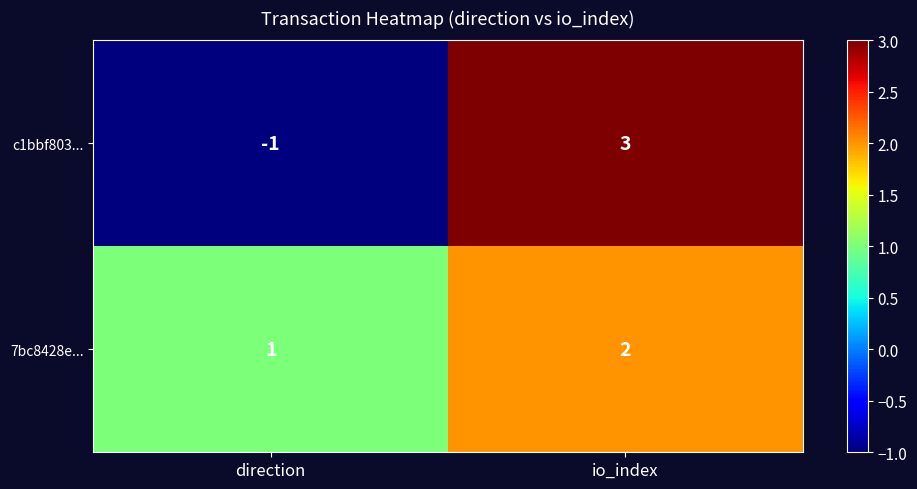

Which category has the lowest value across all series?

direction